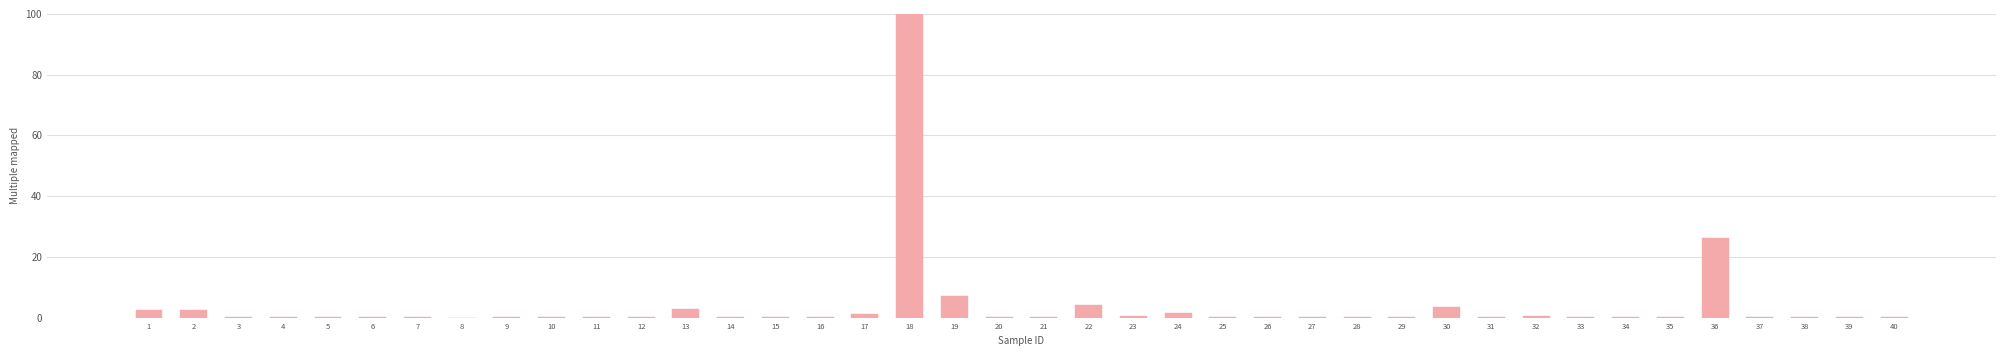

What is the sum of all values?

156.8